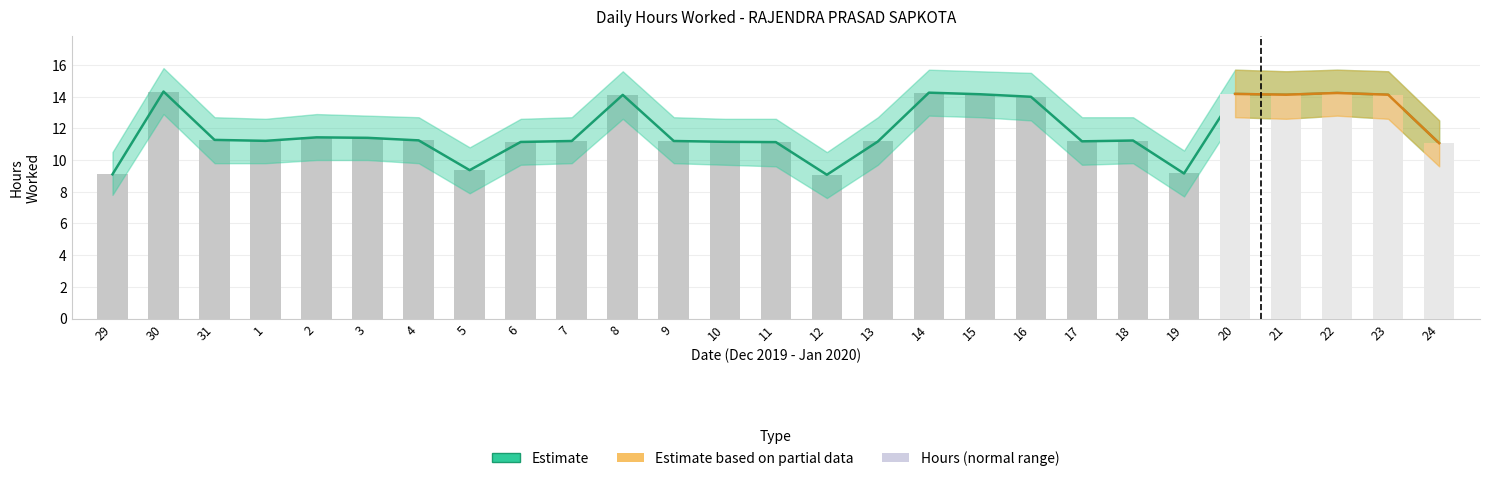

What is the smallest value displayed?

9.1